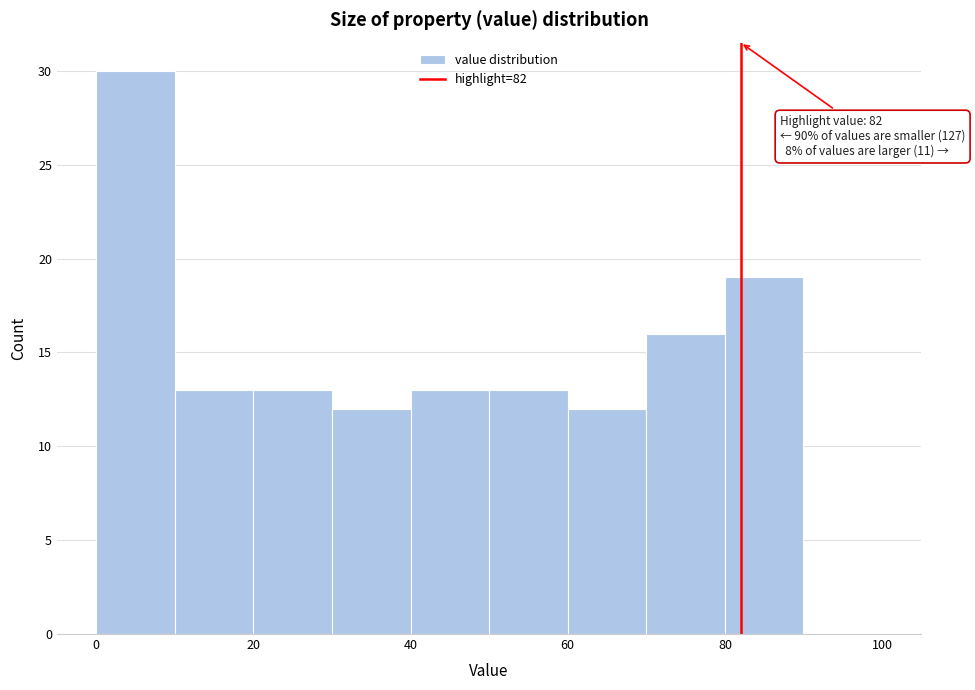

Over which range of the x-axis is the bar tallest?

0 to 10